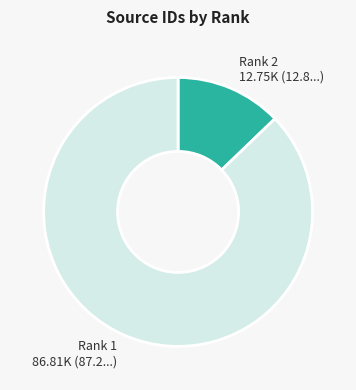

Which category has the smallest portion of the pie?

Rank 2